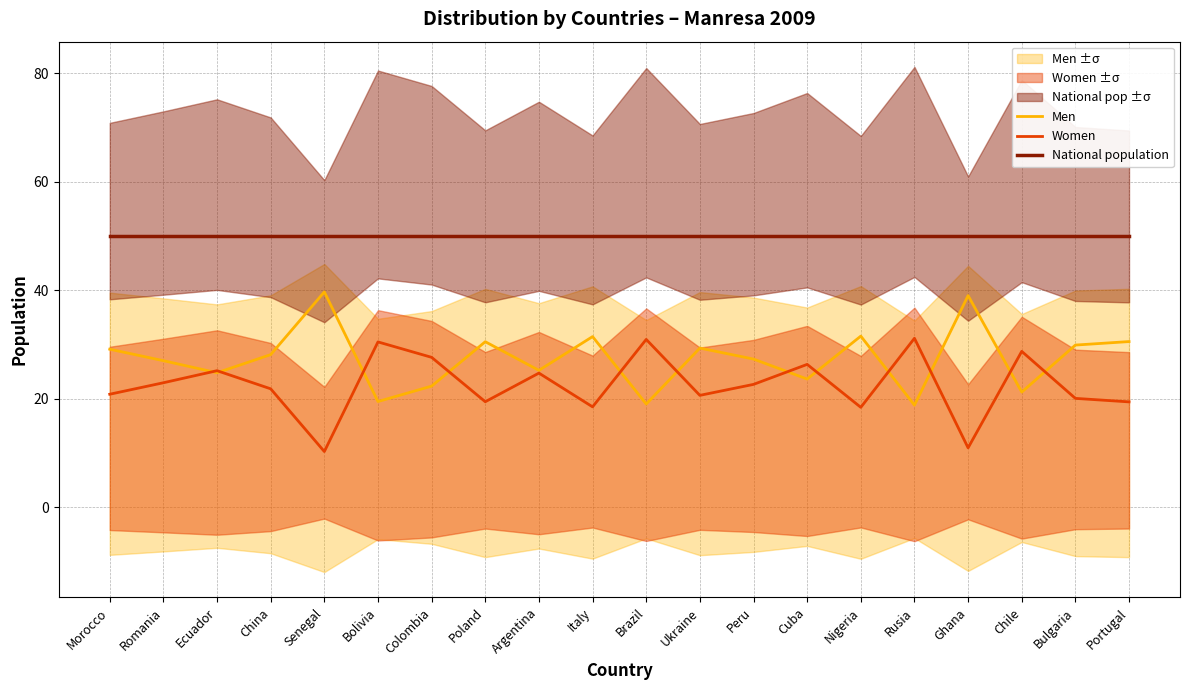

How many lines are shown in the chart?

3